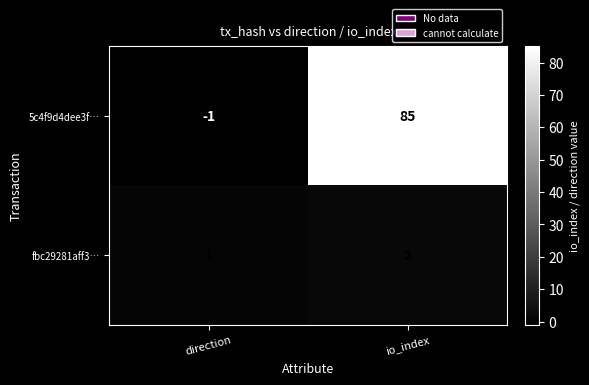

Between direction and io_index, which series saw the biggest shift?

5c4f9d4dee3f…